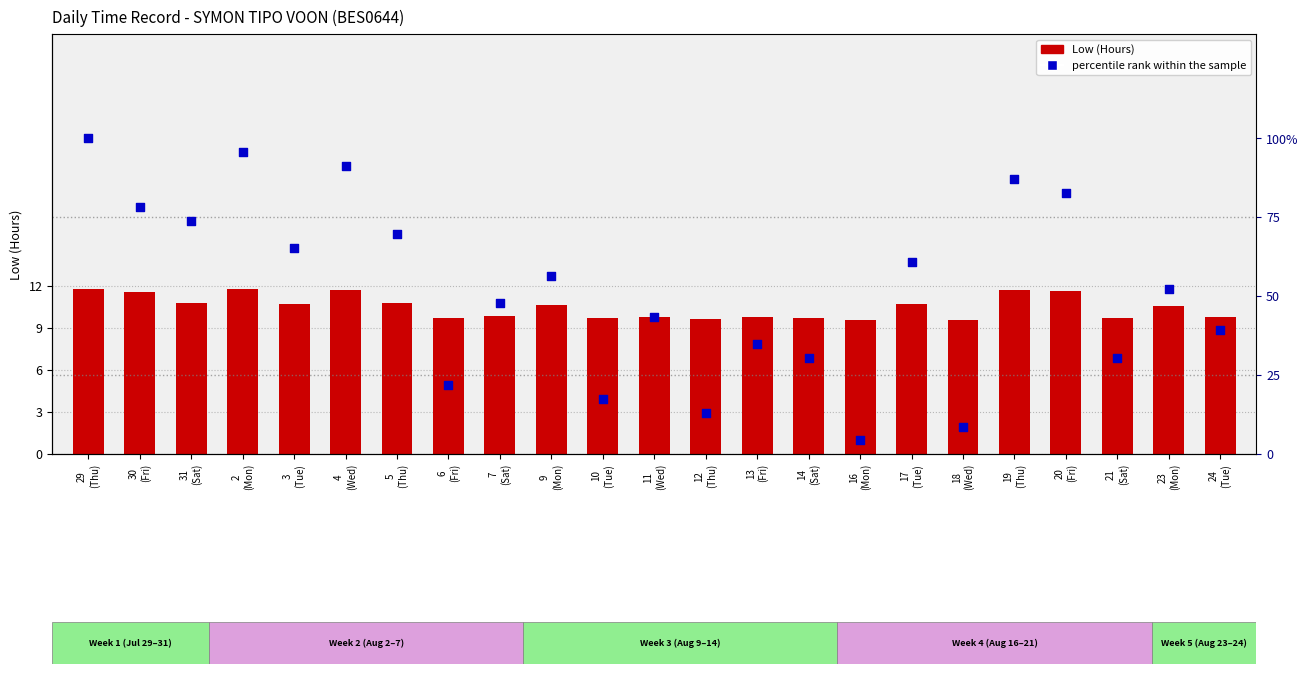

At which category is the sum across all series the highest?

29
(Thu)